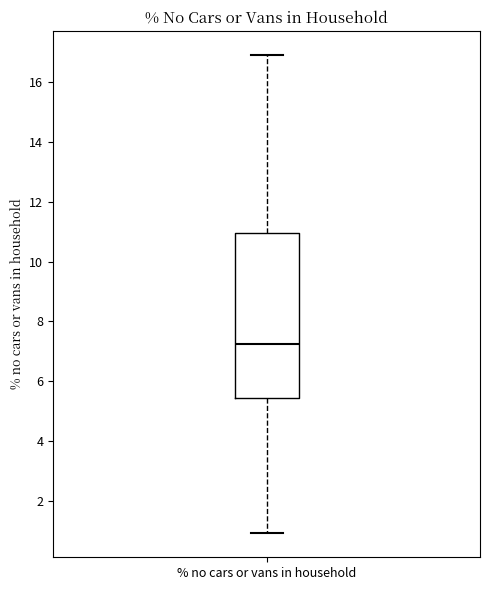

Transcribe this box plot: give where the median line is, the range the box spans, and where the two whiskers end, as read against the y-axis. The values are not printed on the chart, so give them approximately, as read against the axis.

median 7.2, box 5.4 to 11.0, whiskers 1.0 to 17.0